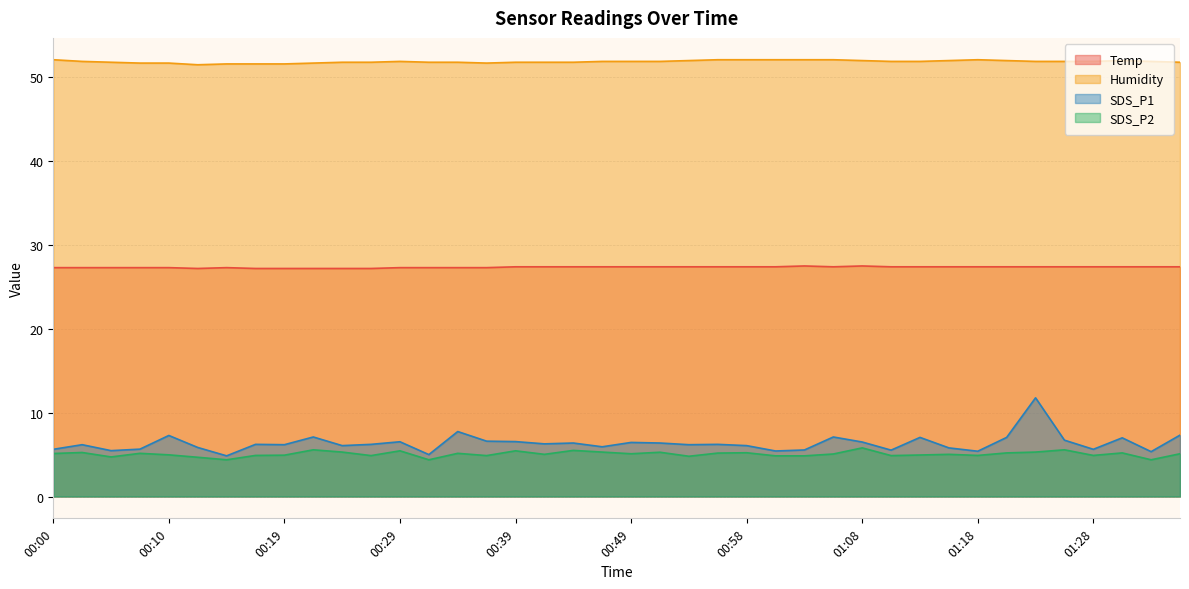

True or false: Temp has more than 1 points higher than both neighbors.

True